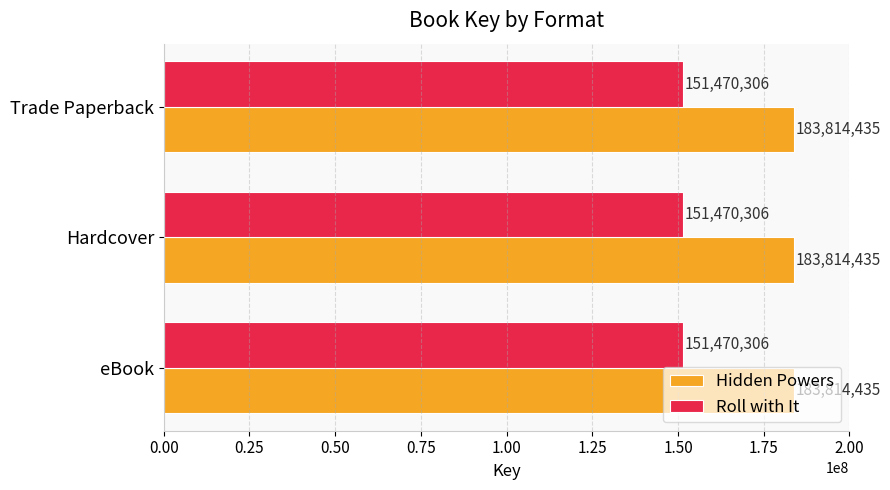

What are all the series names shown in the legend?

Hidden Powers, Roll with It